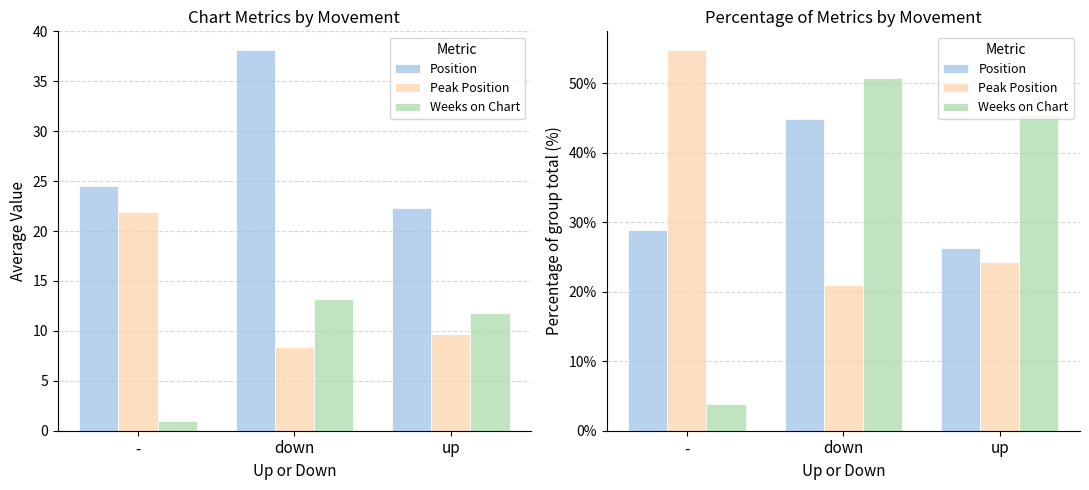

The value of Peak Position at - is 77.5. True or false?

False